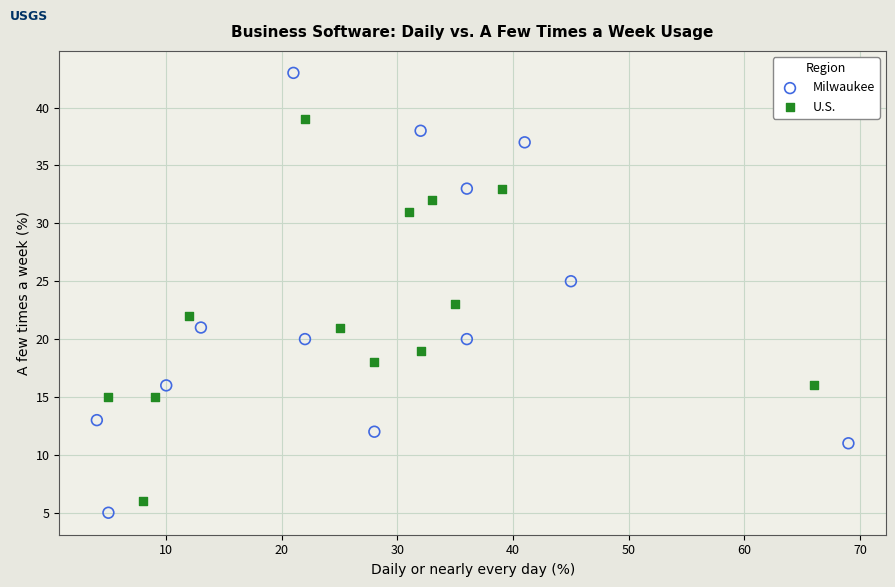

Which series has the widest spread of Y values?

Milwaukee